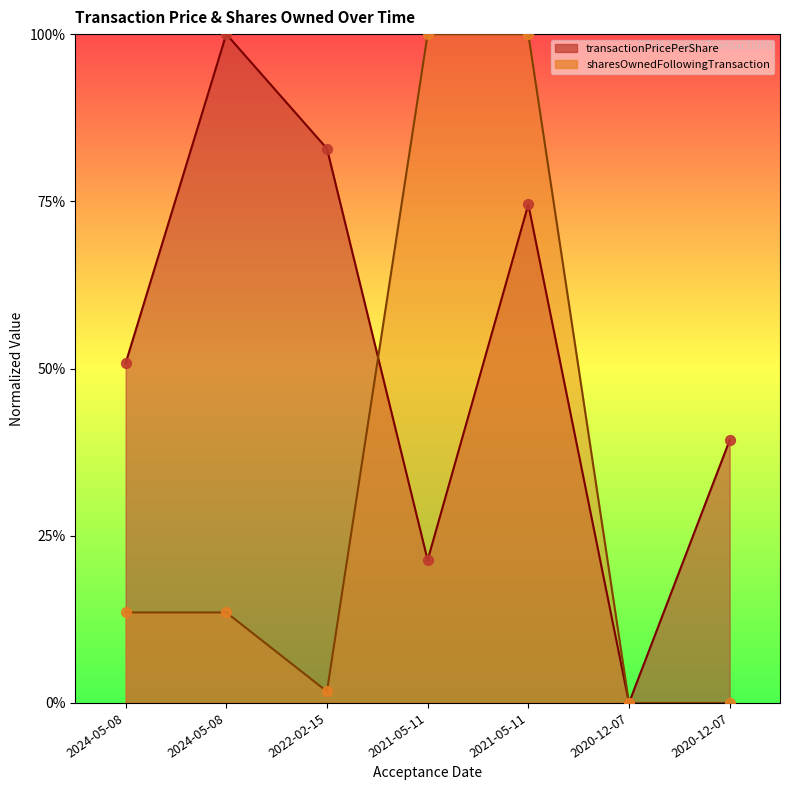

What are all the series names shown in the legend?

transactionPricePerShare, sharesOwnedFollowingTransaction